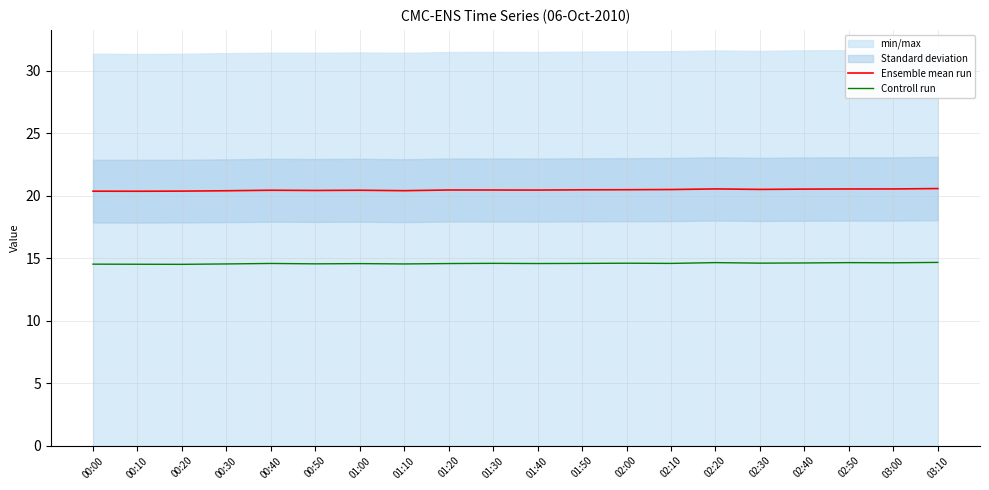

What value does the Ensemble mean run series have at 00:50?

20.4